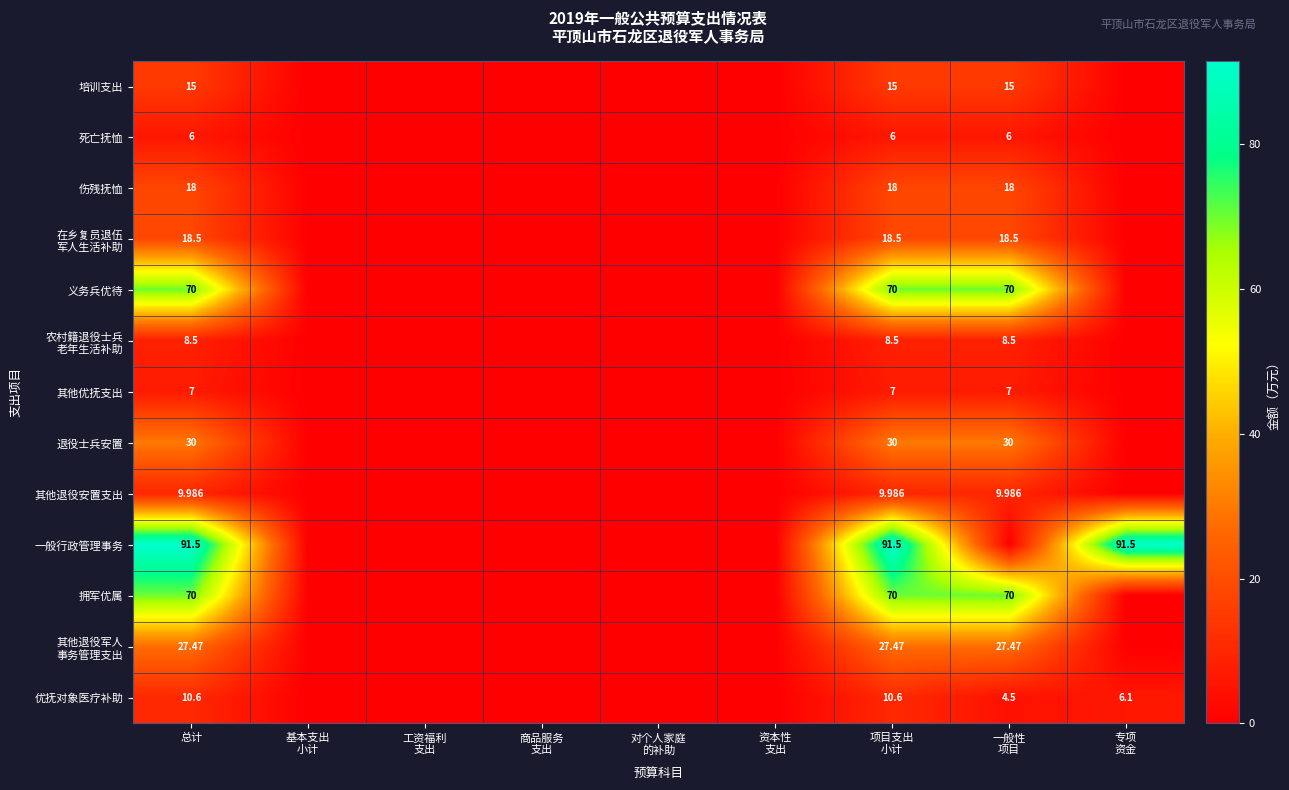

At which label is 拥军优属 closest to 35?

总计